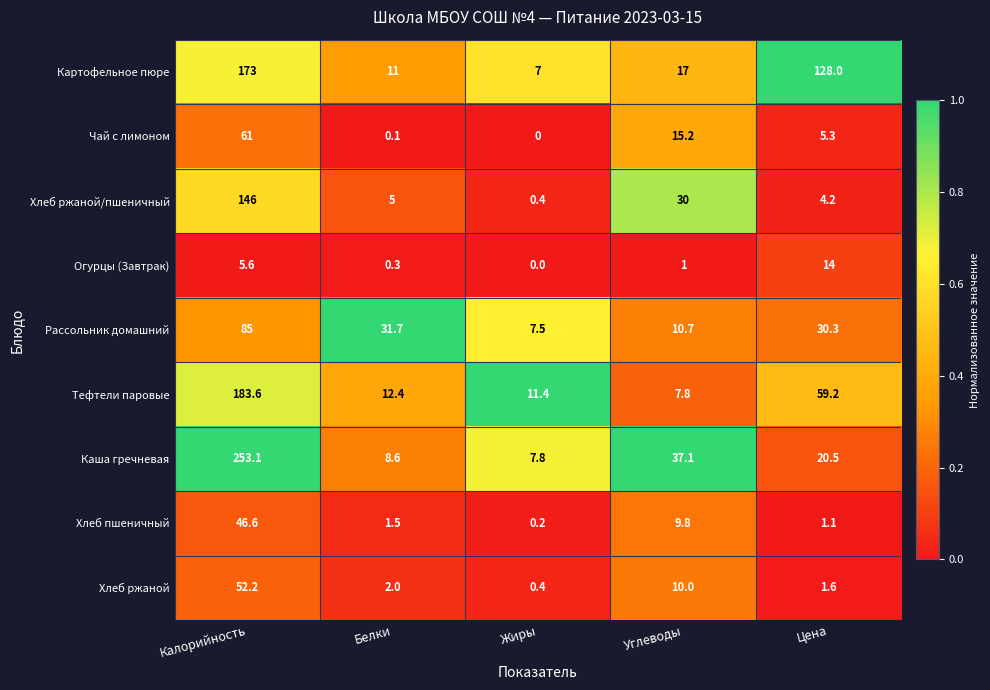

What is the greatest value displayed?

253.1